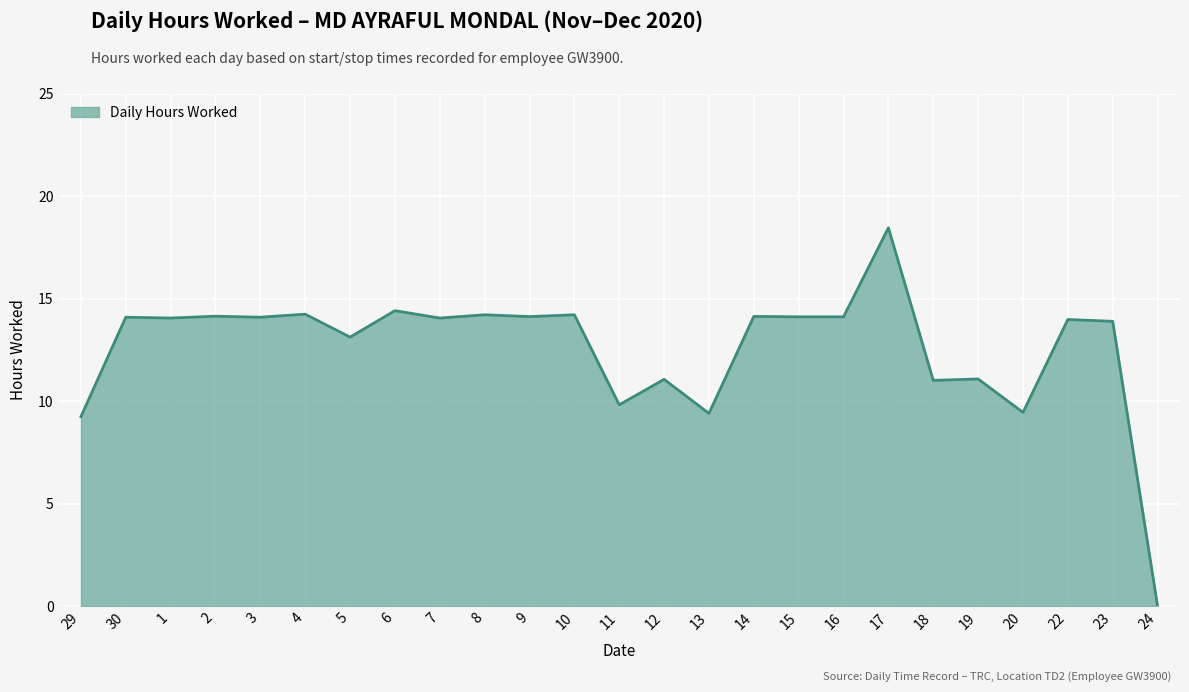

Is it true that the value at 11 is 9.8?

True